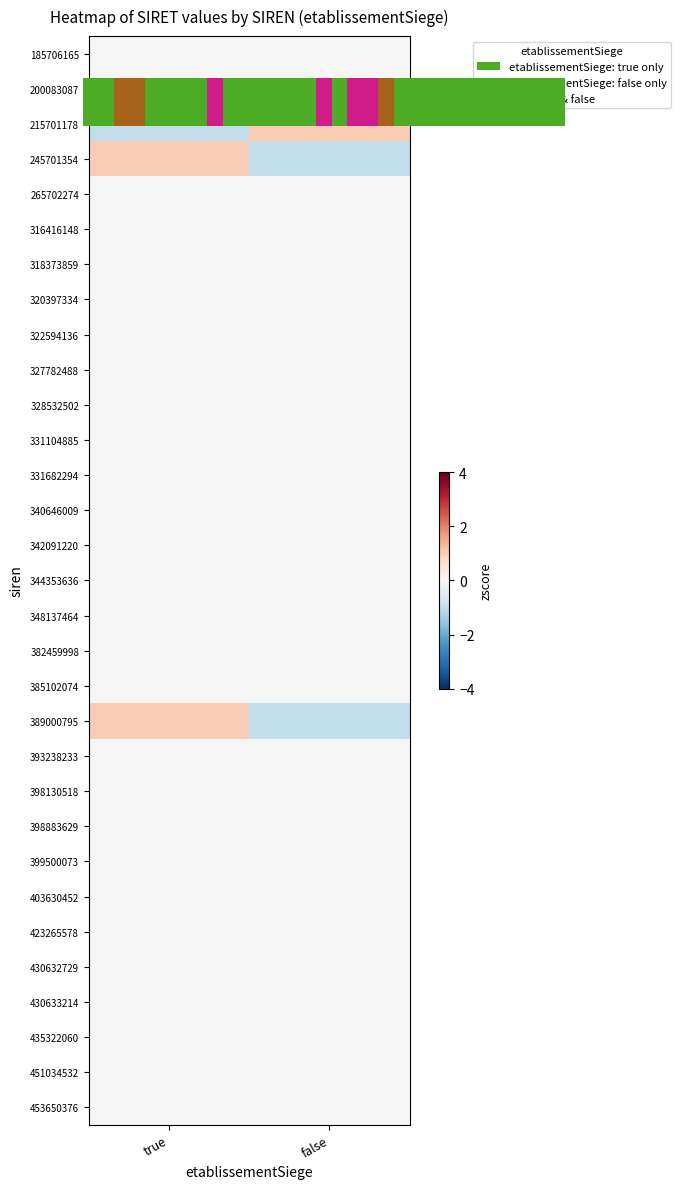

The 245701354 series shows 1 at true. True or false?

False